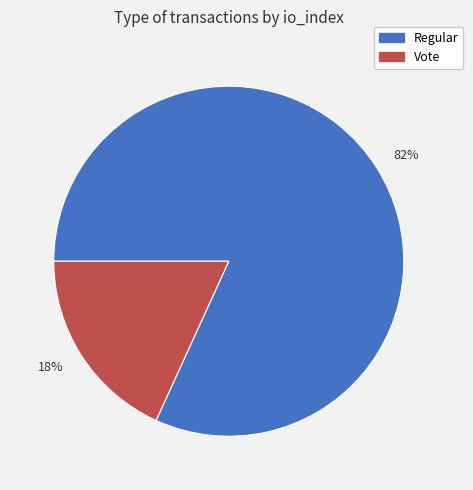

What percentage is the 18% slice, to the nearest percent?

18%